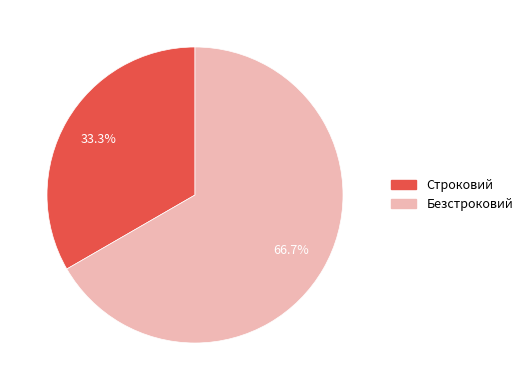

Which slice represents more than half of the pie?

Безстроковий